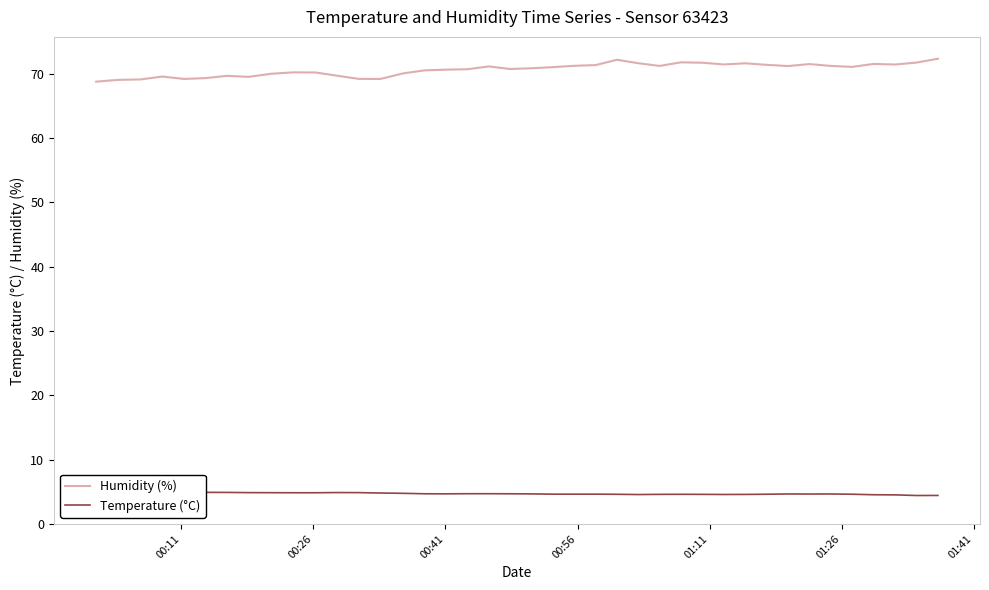

What is the sum of all Temperature (°C) values?

188.6